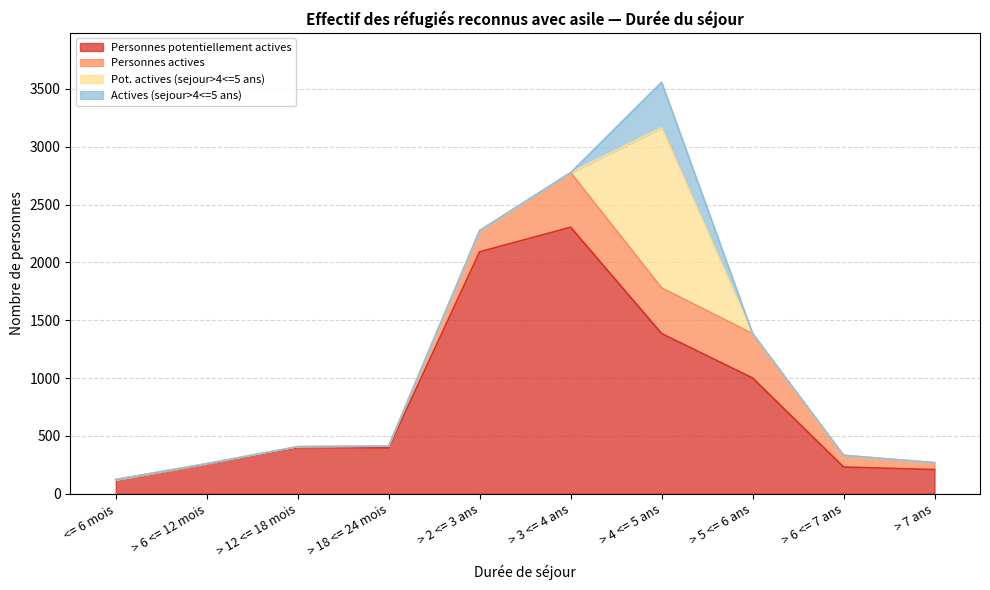

Is the value of Personnes potentiellement actives at > 7 ans greater than the value of Personnes actives at > 12 <= 18 mois?

Yes